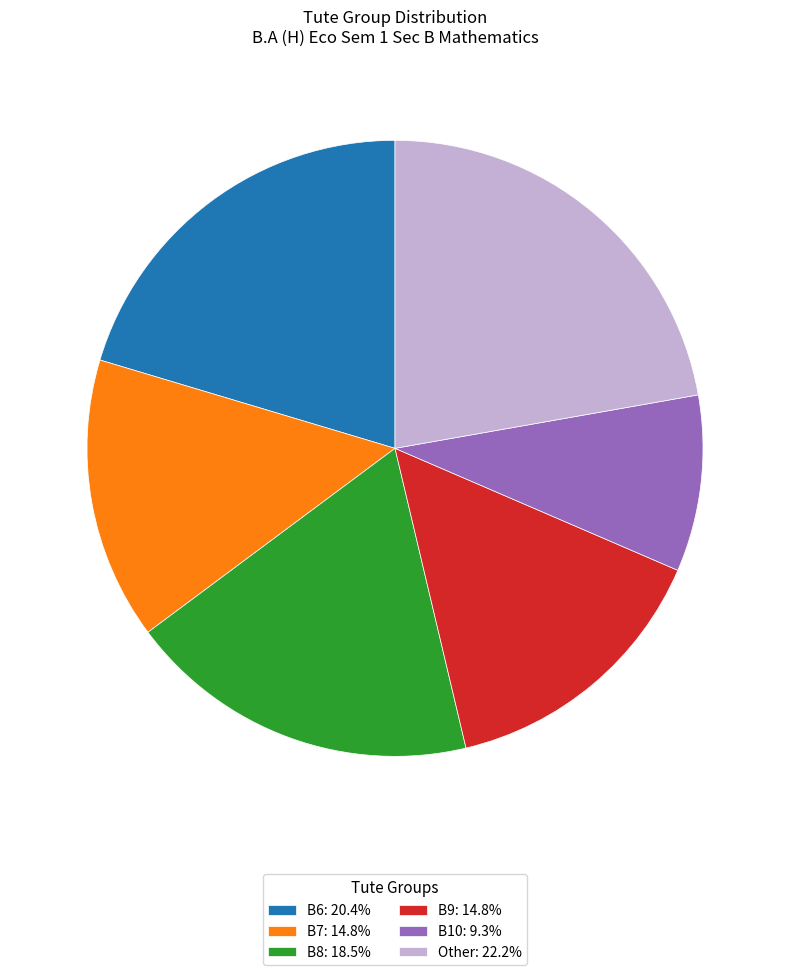

Does B10 account for over 50% of the chart?

No